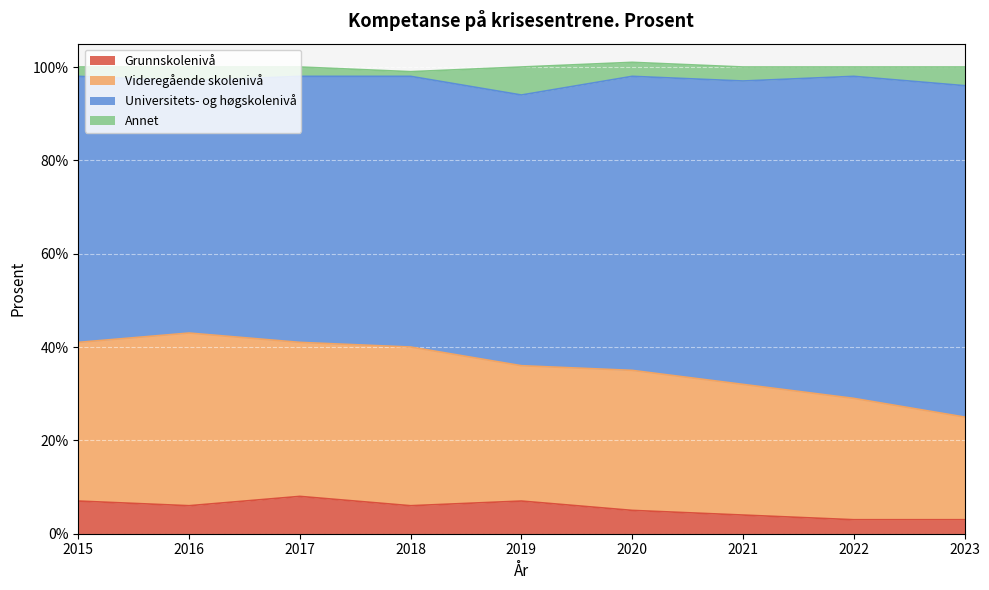

What is the total value across all series at 2023?

100